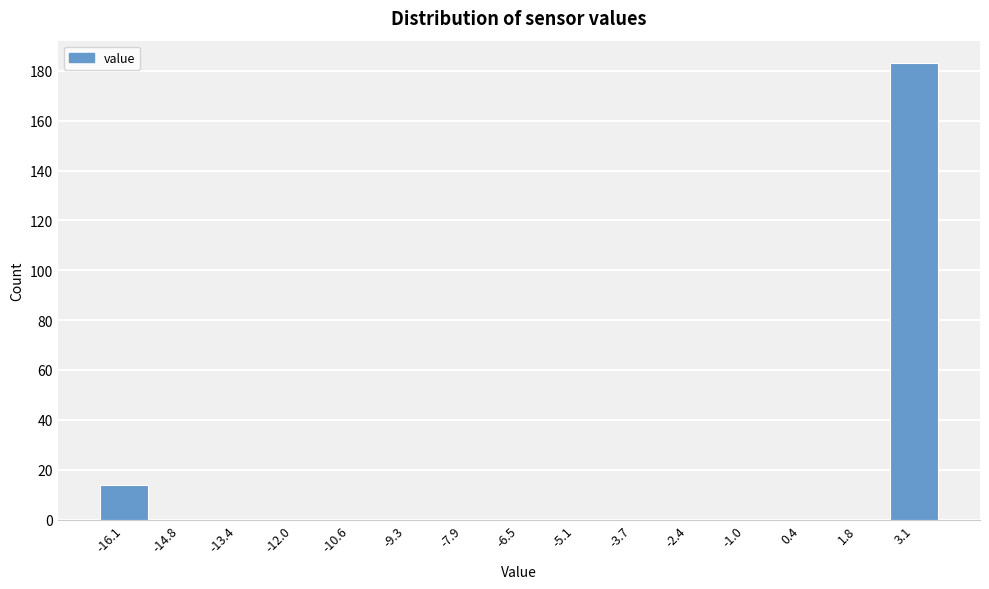

Reading left to right, transcribe all the data shown in this chart.

-16.1=14	-14.8=0	-13.4=0	-12.0=0	-10.6=0	-9.3=0	-7.9=0	-6.5=0	-5.1=0	-3.7=0	-2.4=0	-1.0=0	0.4=0	1.8=0	3.1=183